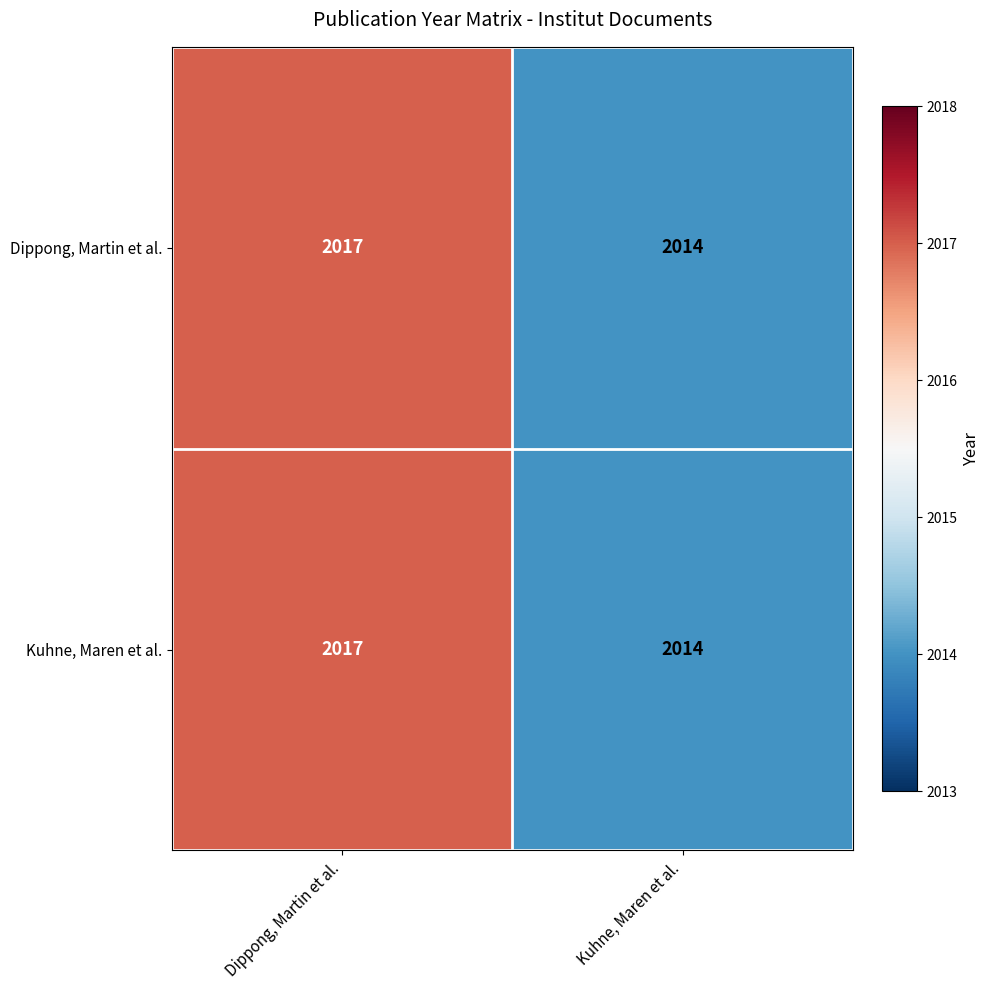

How many data points does each series have?

2